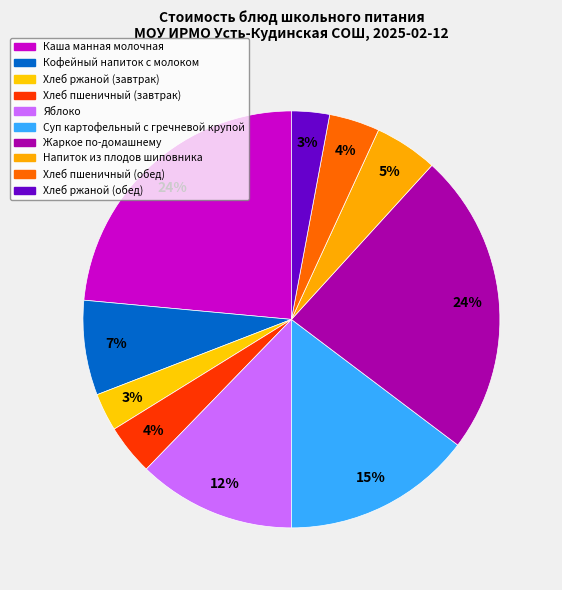

How many slices are in this pie chart?

10